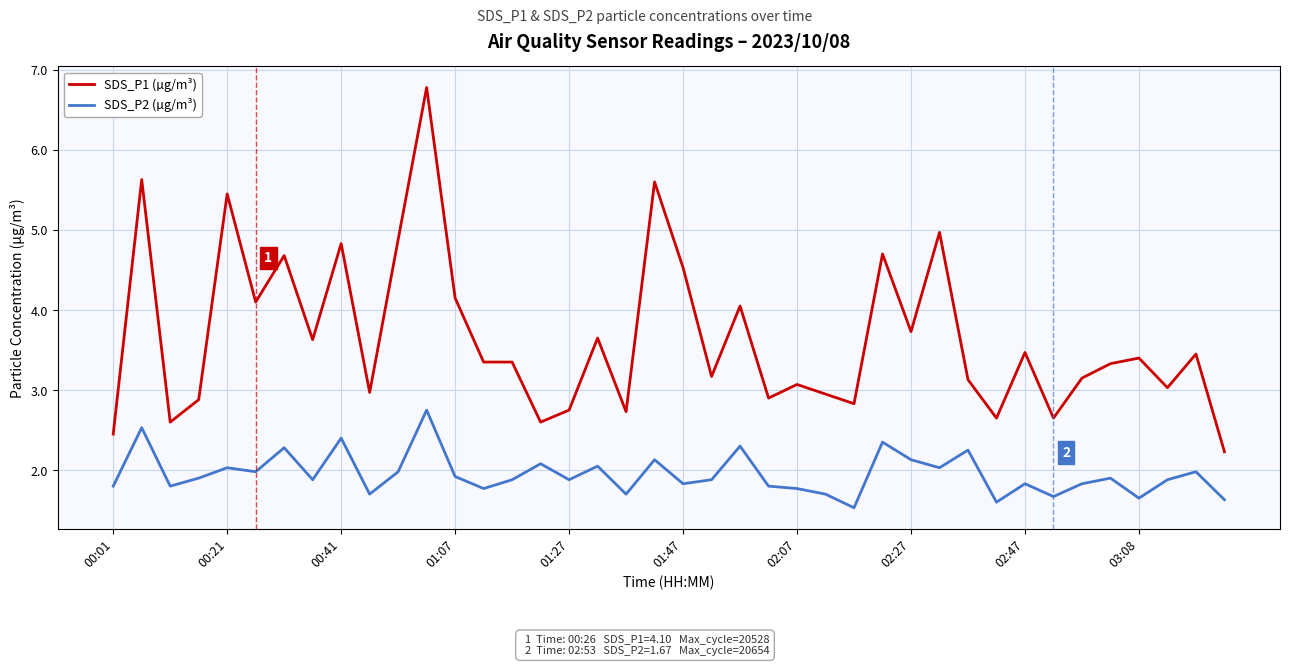

True or false: SDS_P1 (µg/m³) and SDS_P2 (µg/m³) cross at least once.

False